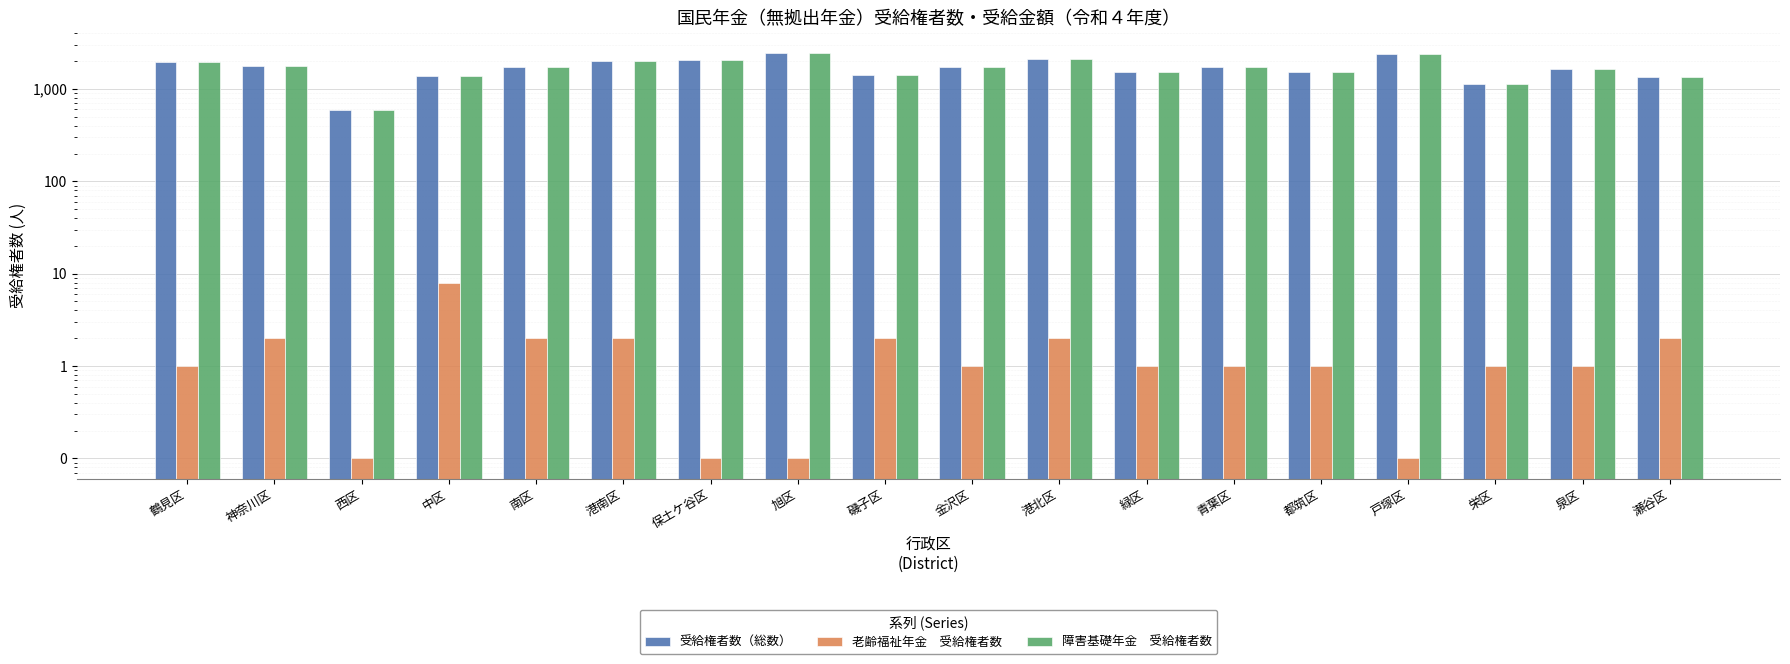

Reading left to right, list all the values displayed in this chart.

受給権者数（総数）: 1950.0	1768.0	591.0	1387.0	1710.0	1986.0	2048.0	2479.0	1410.0	1731.0	2102.0	1542.0	1733.0	1521.0	2389.0	1127.0	1653.0	1350.0
老齢福祉年金　受給権者数: 1.0	2.0	0.1	8.0	2.0	2.0	0.1	0.1	2.0	1.0	2.0	1.0	1.0	1.0	0.1	1.0	1.0	2.0
障害基礎年金　受給権者数: 1949.0	1766.0	591.0	1379.0	1708.0	1984.0	2048.0	2479.0	1408.0	1730.0	2100.0	1541.0	1732.0	1520.0	2389.0	1126.0	1652.0	1348.0